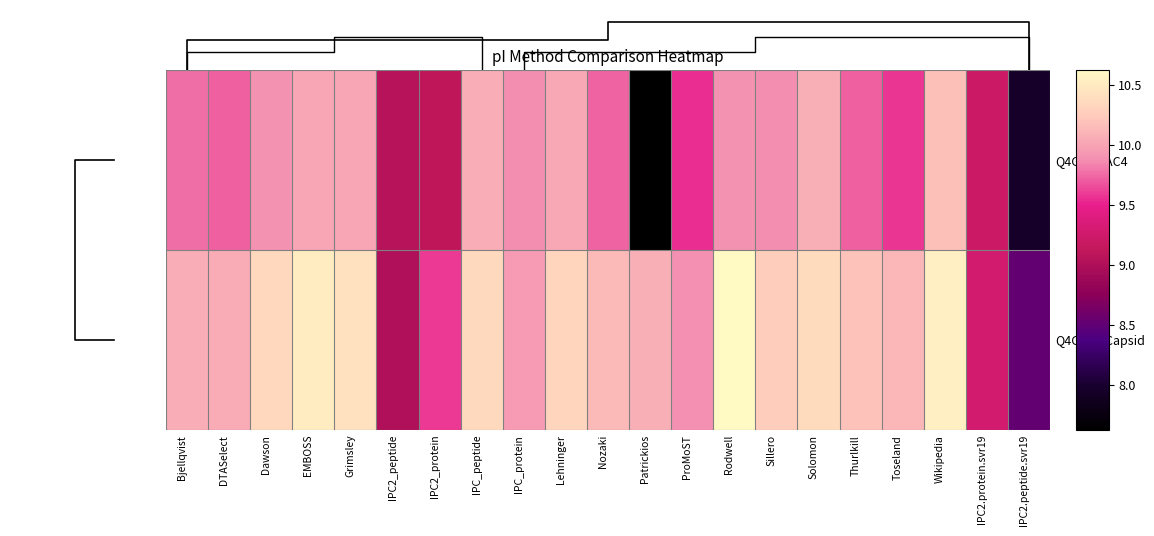

Count the number of data series in this chart.

2